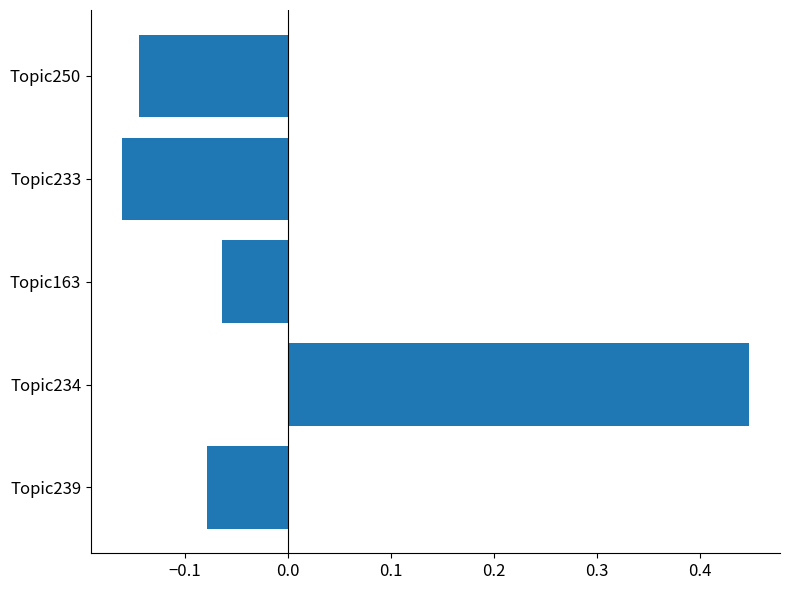

Rank the categories by value from highest to lowest.

Topic234, Topic163, Topic239, Topic250, Topic233